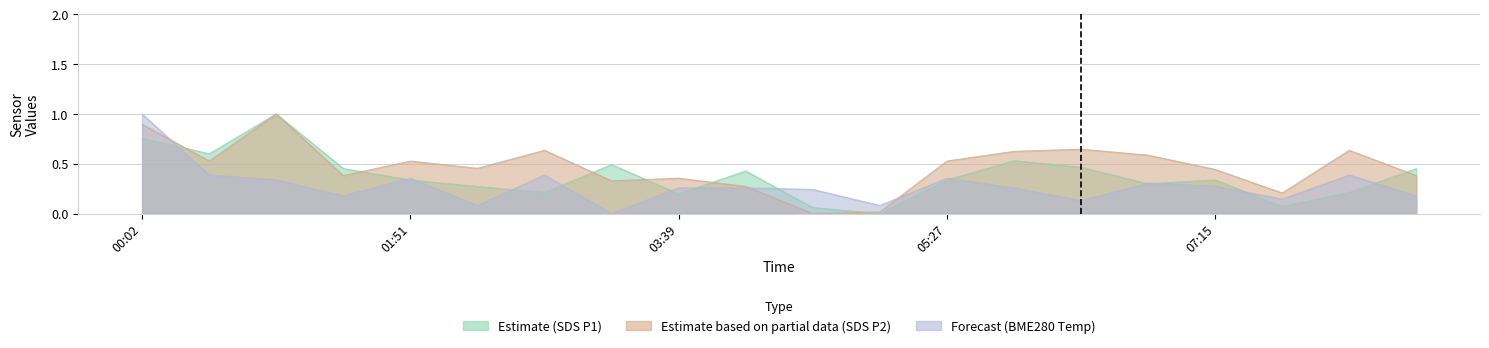

Reading left to right, transcribe all the data shown in this chart.

SDS_P1: 0.8	0.6	1.0	0.5	0.3	0.3	0.2	0.5	0.2	0.4	0.1	0.0	0.3	0.5	0.5	0.3	0.3	0.1	0.2	0.5
SDS_P2: 0.9	0.5	1.0	0.4	0.5	0.5	0.6	0.3	0.4	0.3	0.0	0.0	0.5	0.6	0.6	0.6	0.4	0.2	0.6	0.4
BME280_temperature: 1.0	0.4	0.3	0.2	0.4	0.1	0.4	0.0	0.3	0.3	0.2	0.1	0.4	0.3	0.1	0.3	0.3	0.1	0.4	0.2